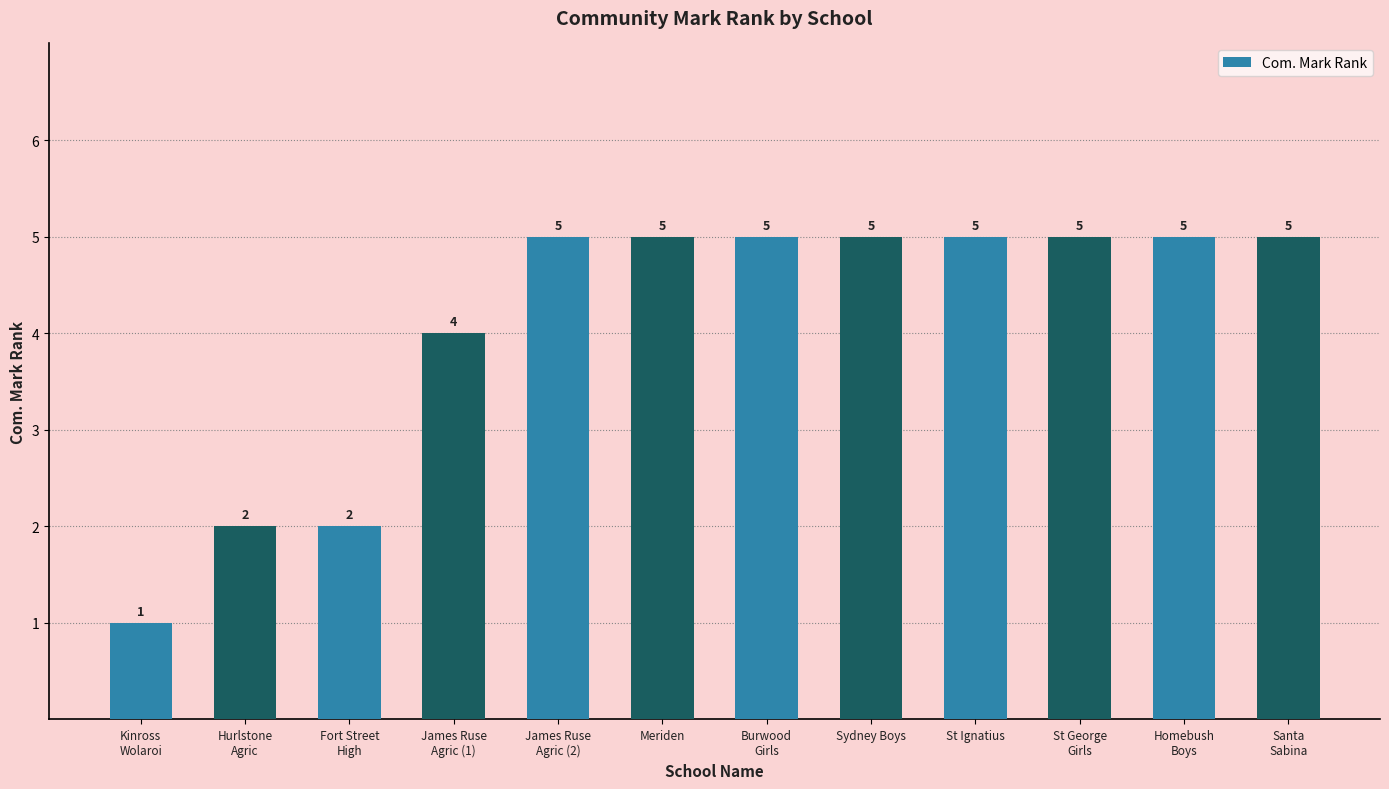

Reading right to left, extract all data points from this chart.

Santa
Sabina=5	Homebush
Boys=5	St George
Girls=5	St Ignatius=5	Sydney Boys=5	Burwood
Girls=5	Meriden=5	James Ruse
Agric (2)=5	James Ruse
Agric (1)=4	Fort Street
High=2	Hurlstone
Agric=2	Kinross
Wolaroi=1